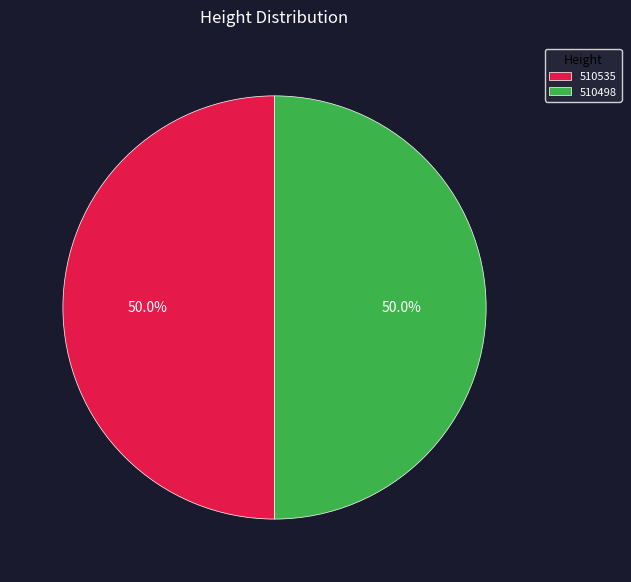

Do 510498 and 510535 together represent more than half of the pie?

Yes